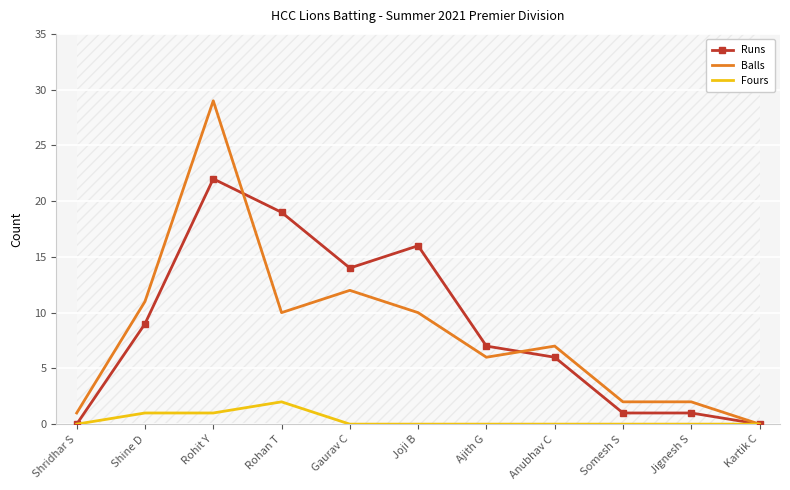

How many lines are shown in the chart?

3